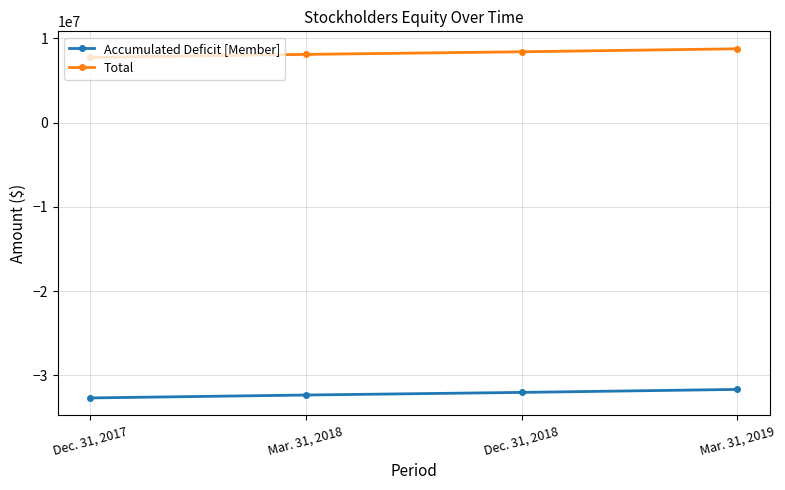

What position from the right is Dec. 31, 2017?

4